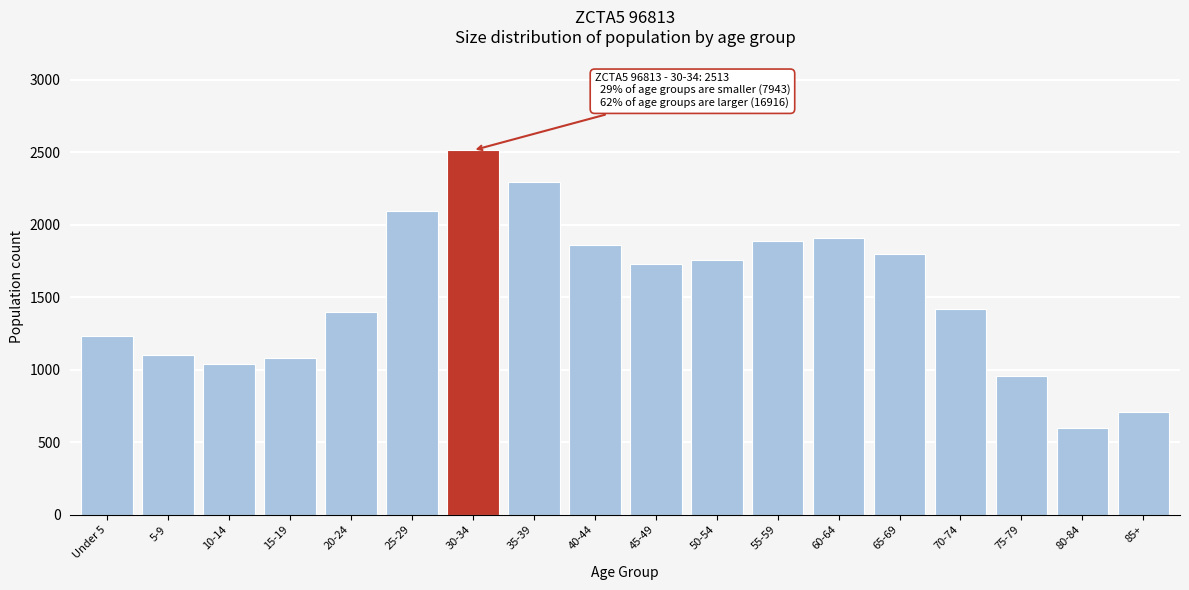

Reading left to right, transcribe all the data shown in this chart.

1230	1104	1038	1083	1395	2093	2513	2295	1862	1732	1756	1887	1910	1800	1417	956	595	706